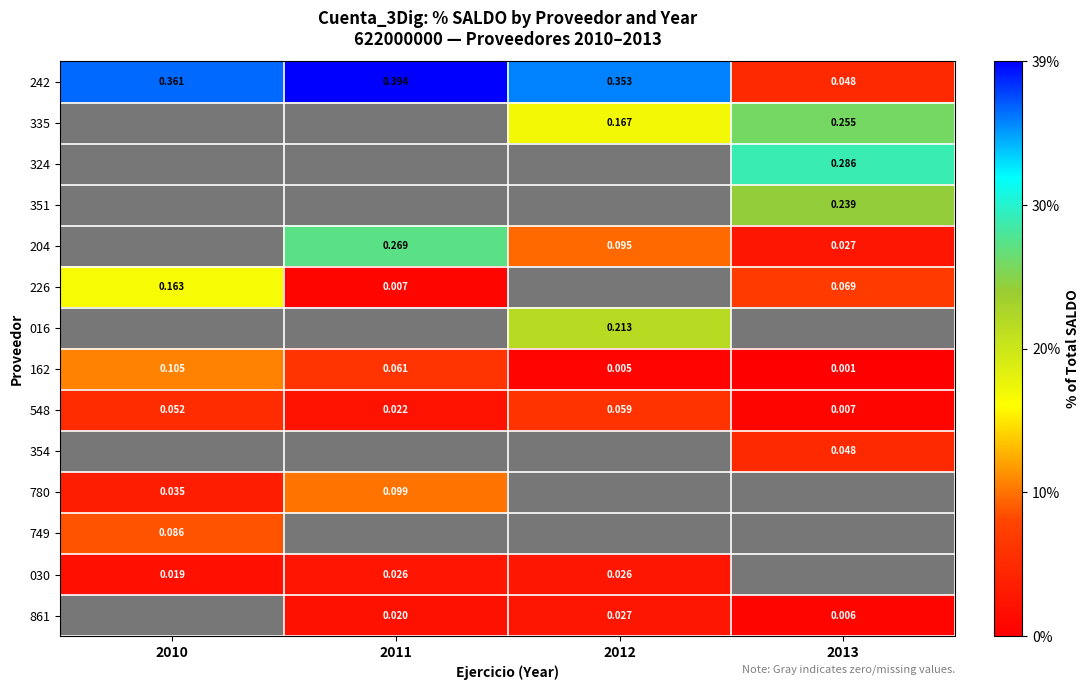

What is the highest value of the 242 series?

0.4